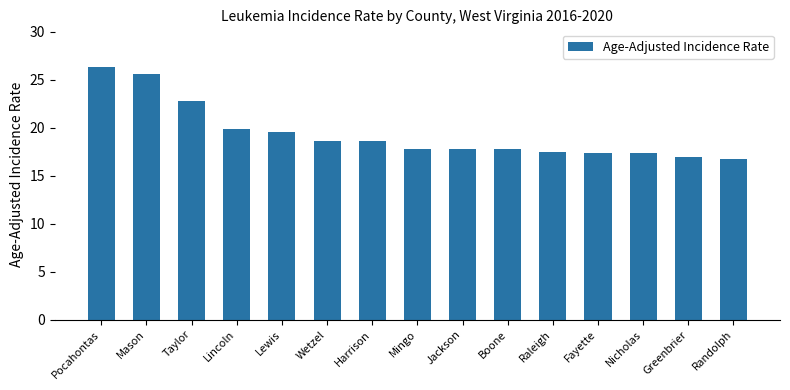

At which label is the value closest to 21?

Lincoln